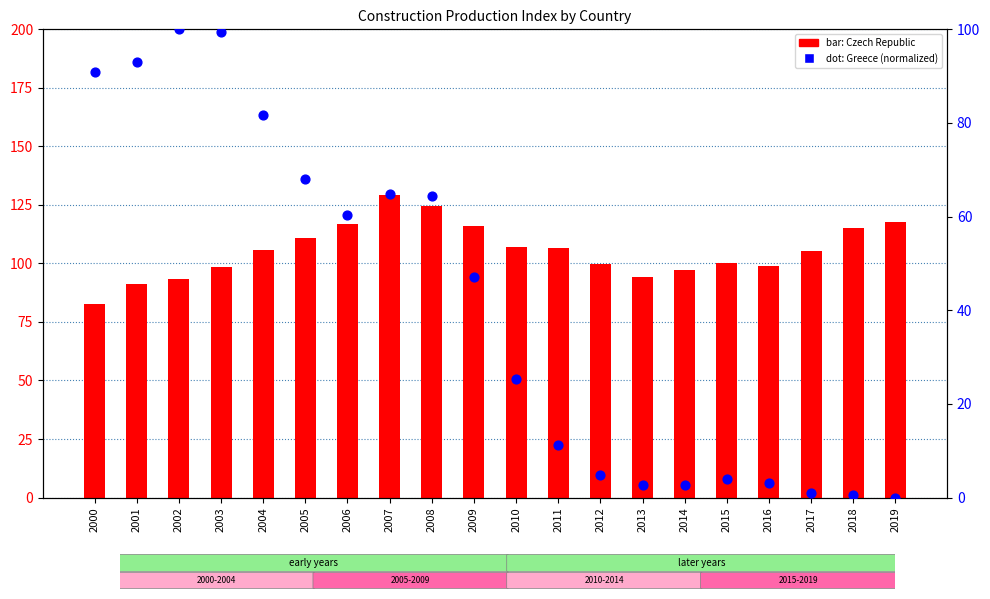

Which series has the largest total across all categories?

Czech Republic